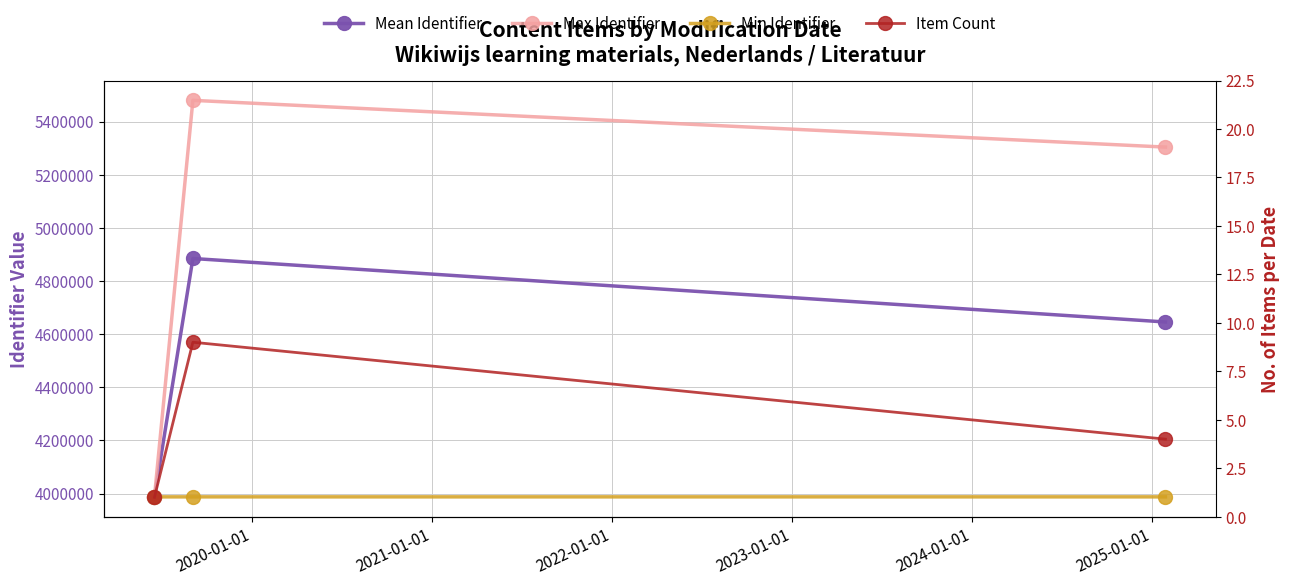

The Min Identifier series shows 1614604.6 at 2019-01-01. True or false?

False